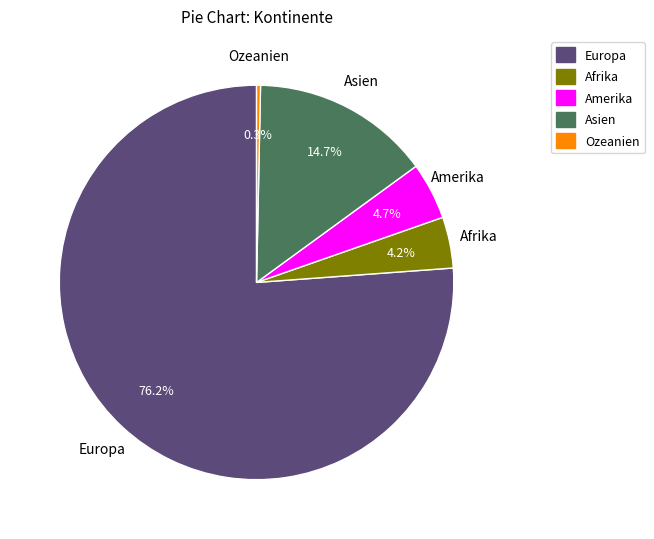

Combined, do Europa and Asien account for over 50%?

Yes